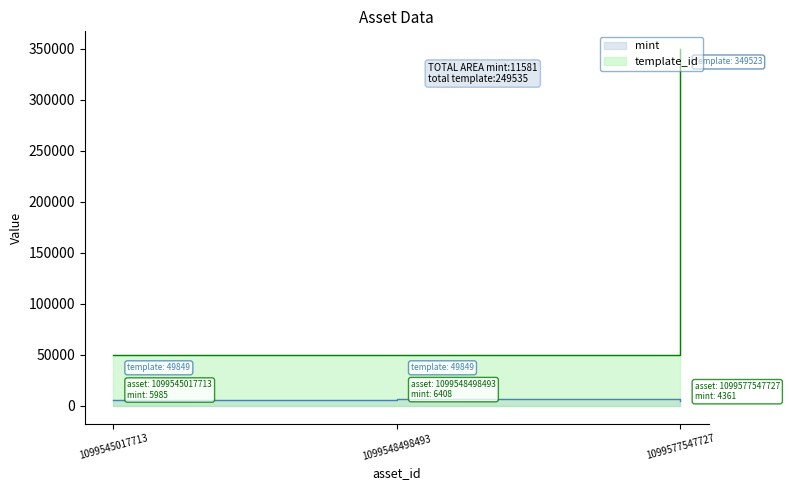

How many data points does each series have?

3